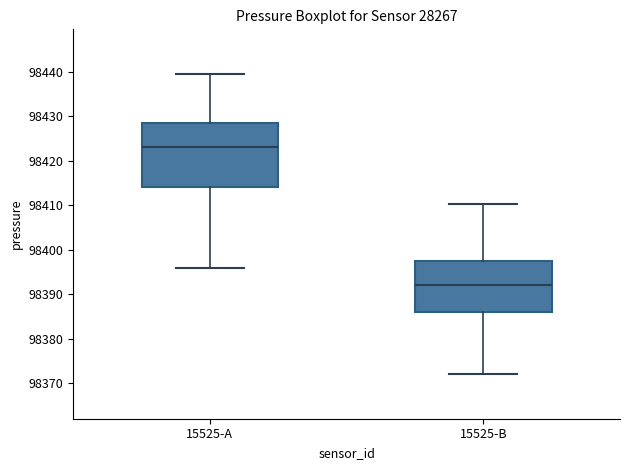

Reading left to right, transcribe this box plot: for each box, give where its median line is, the range the box spans, and where its two whiskers end, as read against the y-axis. The values are not printed on the chart, so give them approximately, as read against the axis.

15525-A: median 98423, box 98414 to 98428, whiskers 98396 to 98439
15525-B: median 98392, box 98386 to 98397, whiskers 98372 to 98410